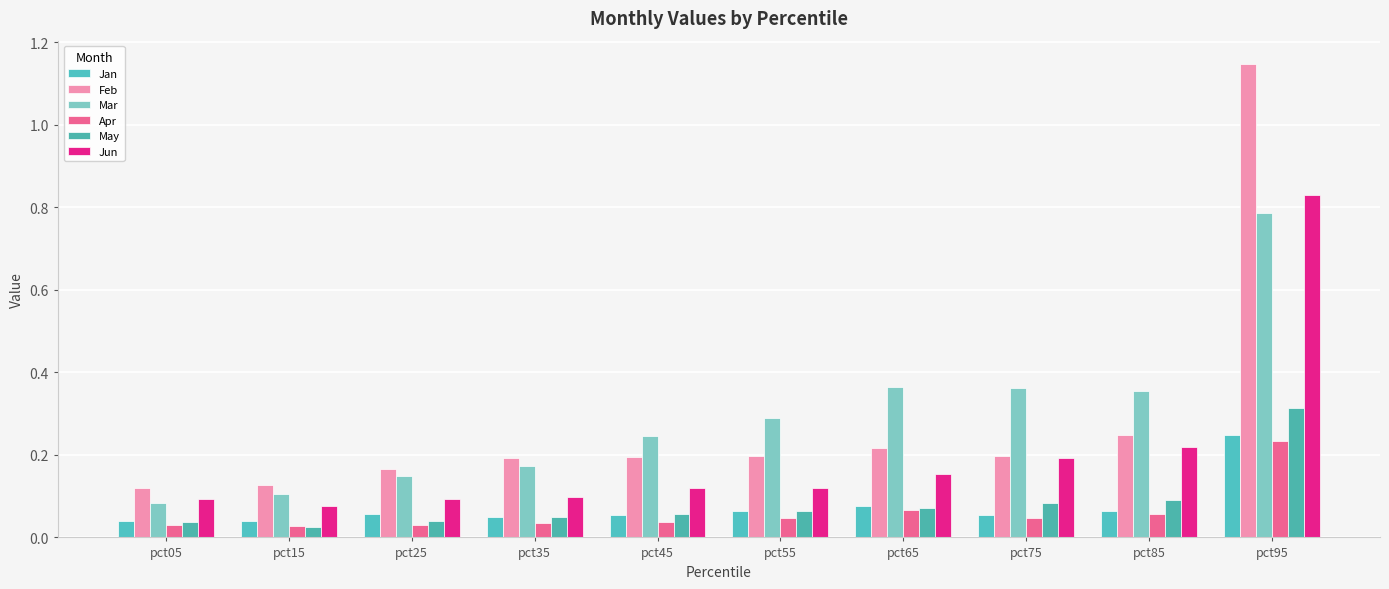

Count the number of categories in the chart.

10